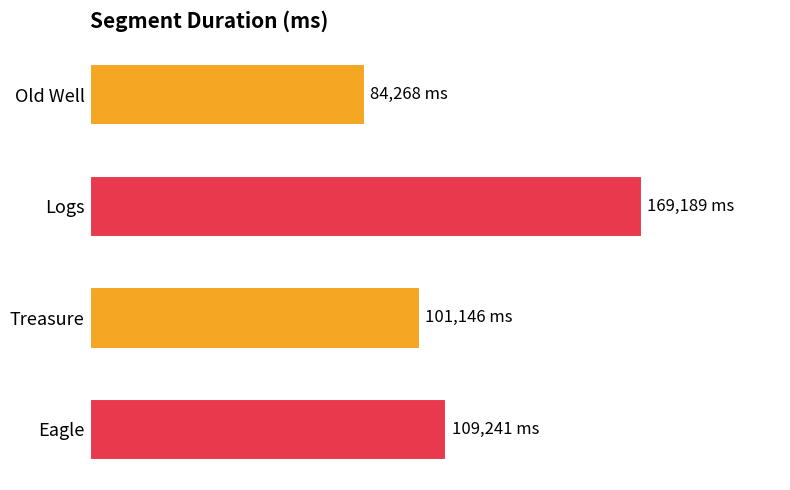

Are the bars horizontal?

Yes